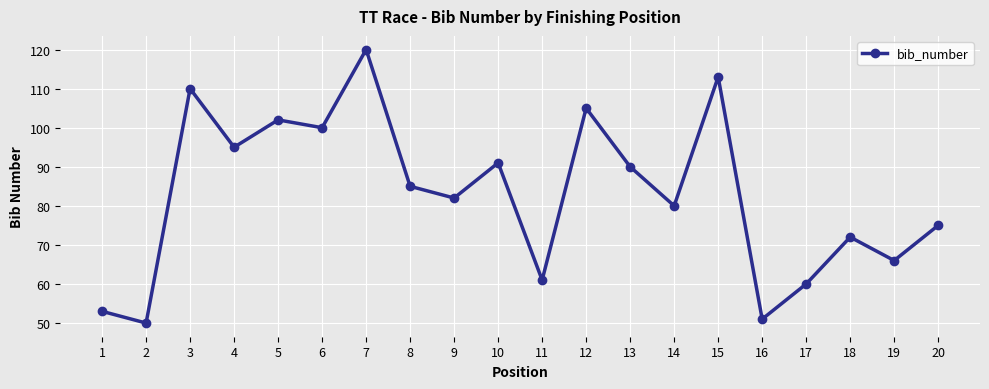

At which category does the chart reach its peak across all series?

7